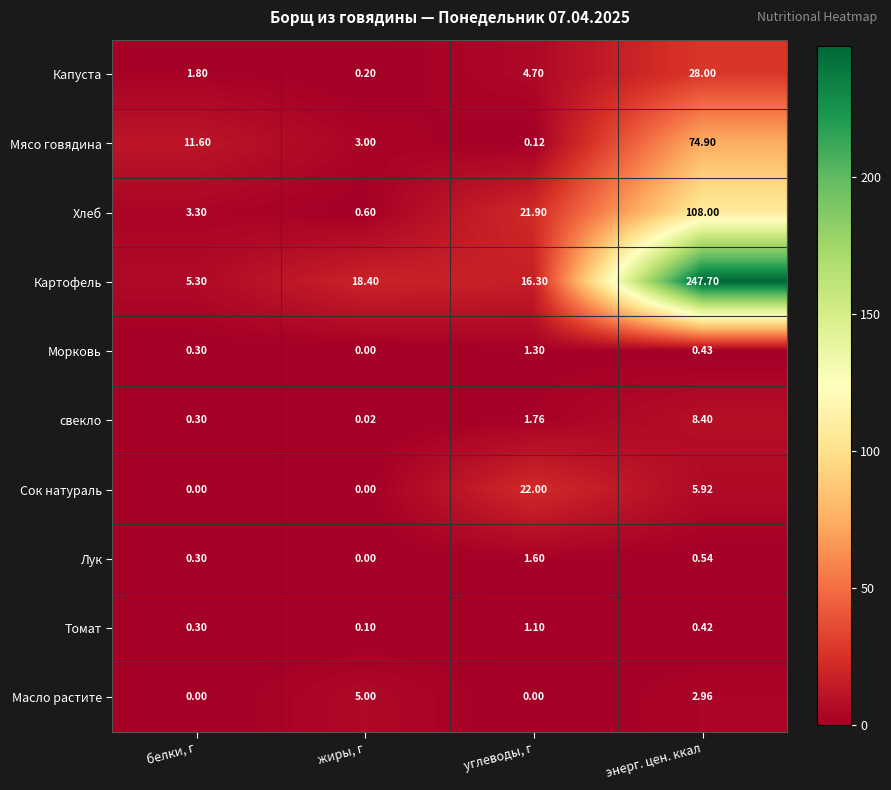

List the labels in order of Морковь value, smallest first.

жиры, г, белки, г, энерг. цен. ккал, углеводы, г